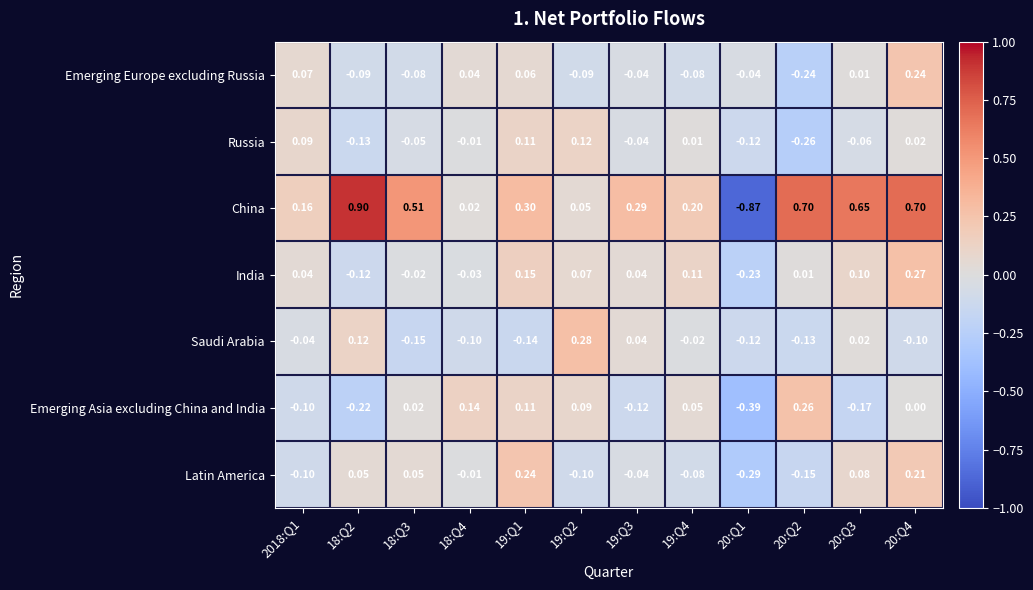

Which series has the largest total across all categories?

China